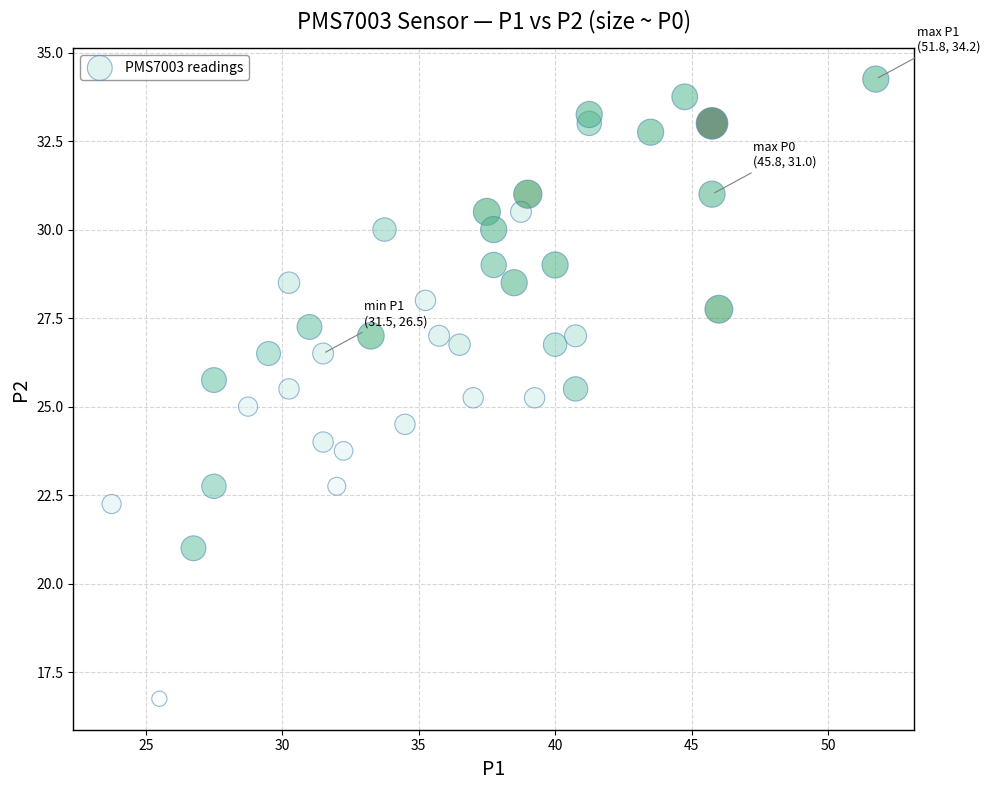

What is the range of X values (max minus min)?

28.0